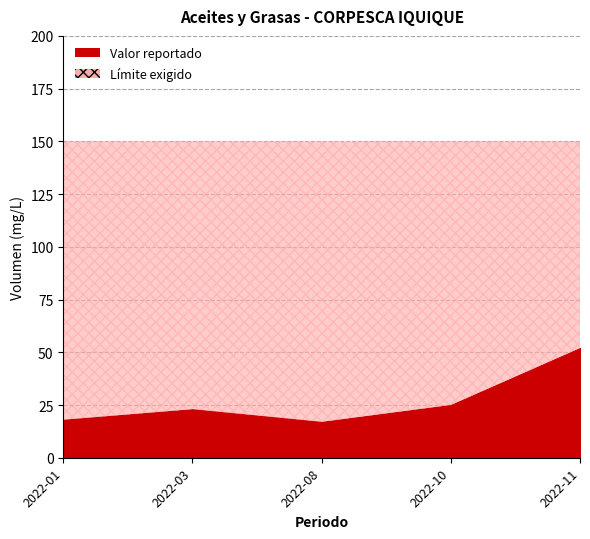

Reading right to left, extract all data points from this chart.

Valor reportado: 2022-11=52	2022-10=25	2022-08=17	2022-03=23	2022-01=18
Límite exigido: 2022-11=150	2022-10=150	2022-08=150	2022-03=150	2022-01=150